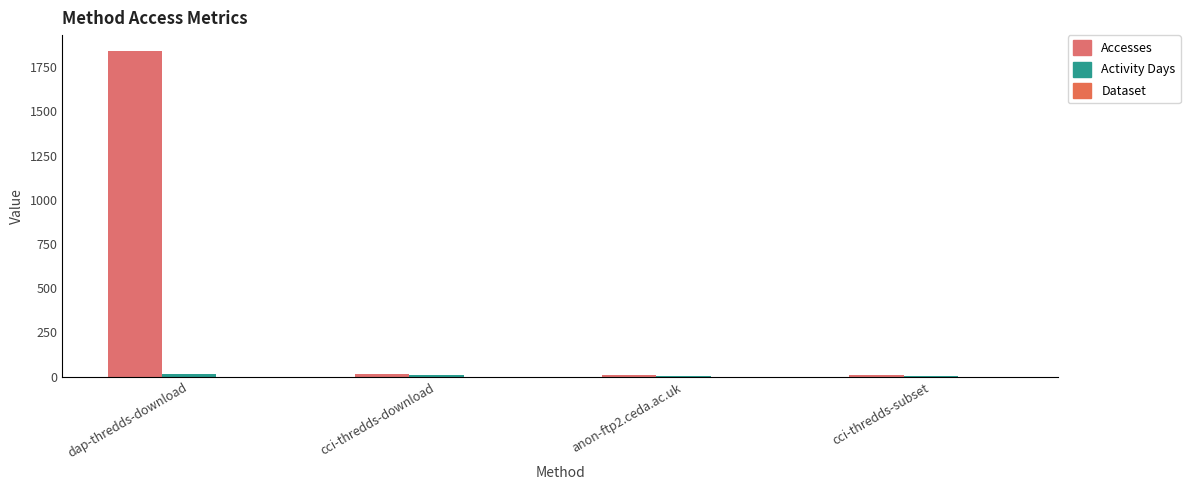

How many groups of bars are there?

4